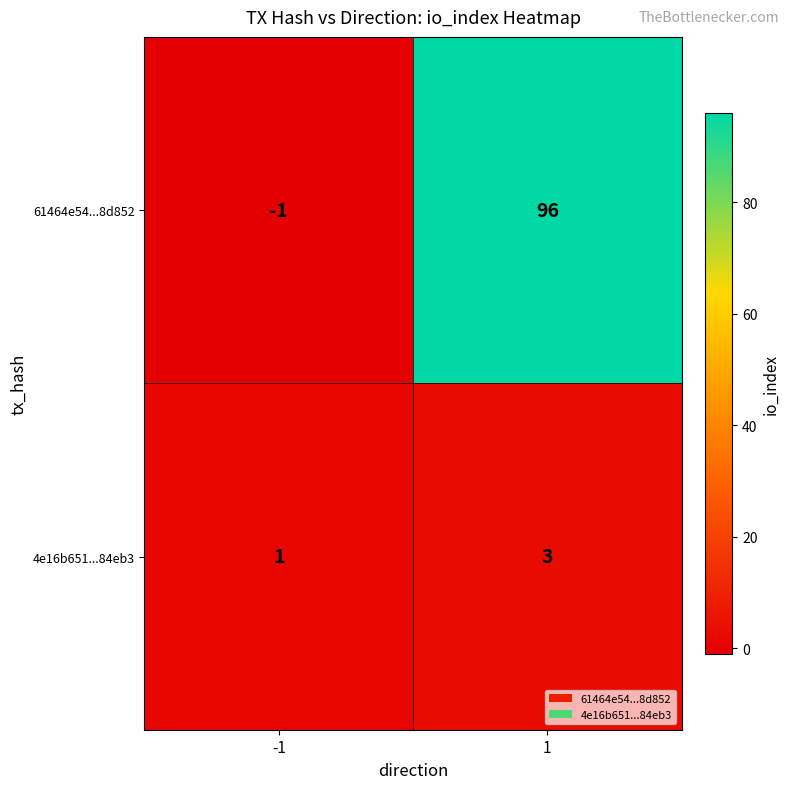

Reading left to right, transcribe all the data shown in this chart.

61464e54...8d852: -1	96
4e16b651...84eb3: 1	3